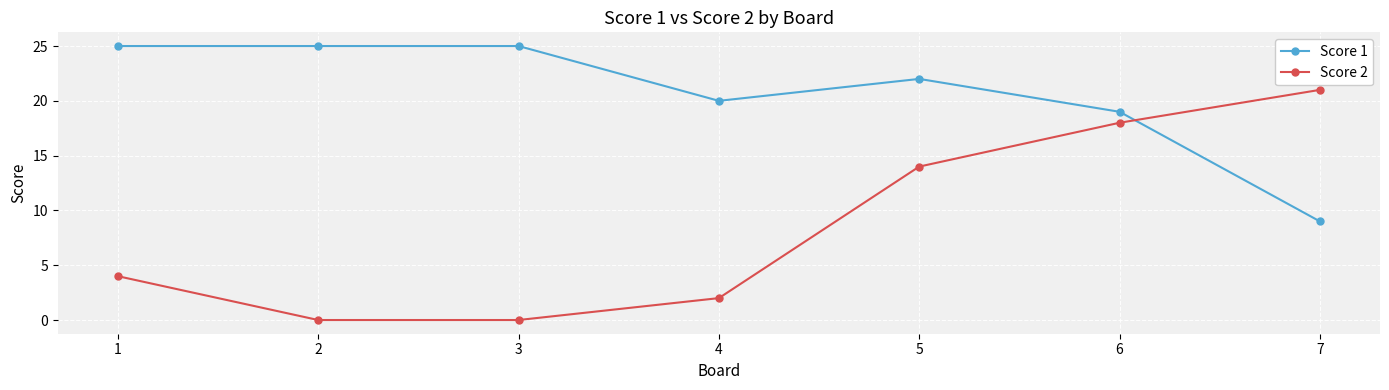

Is this an area chart (filled region under the line)?

No